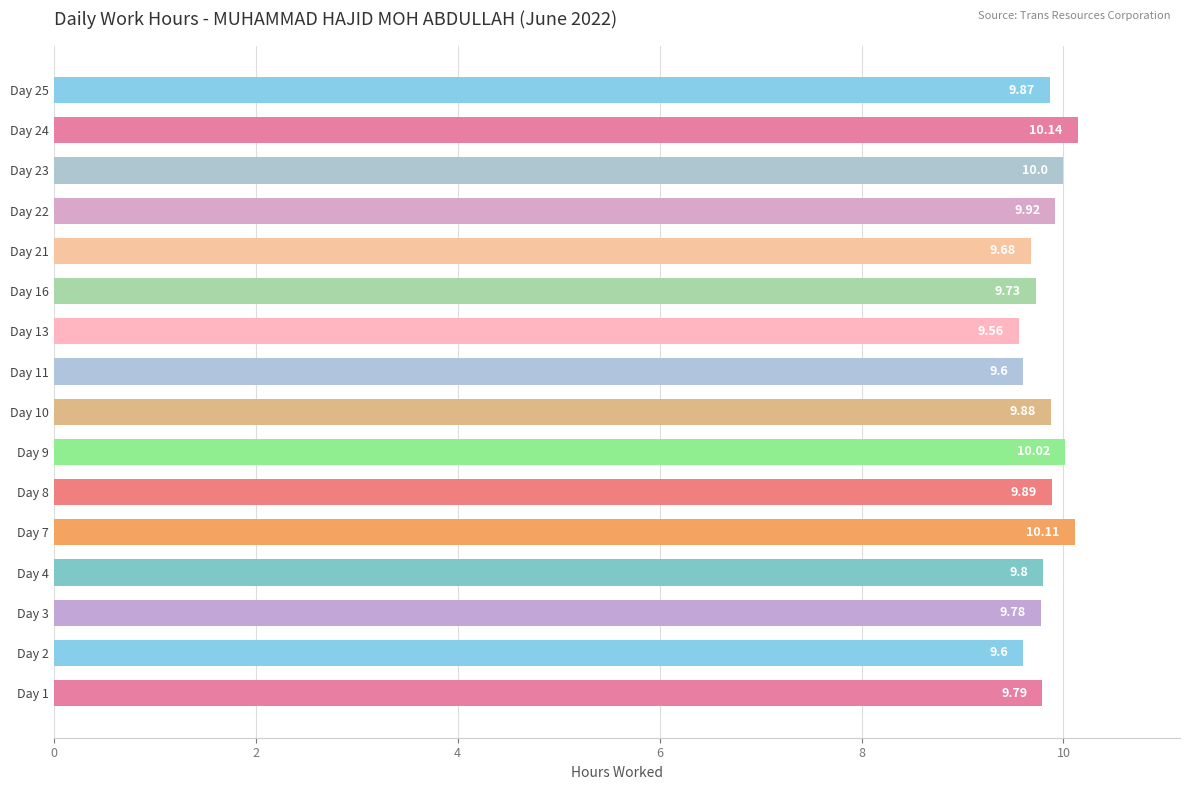

What is the average value?

9.8